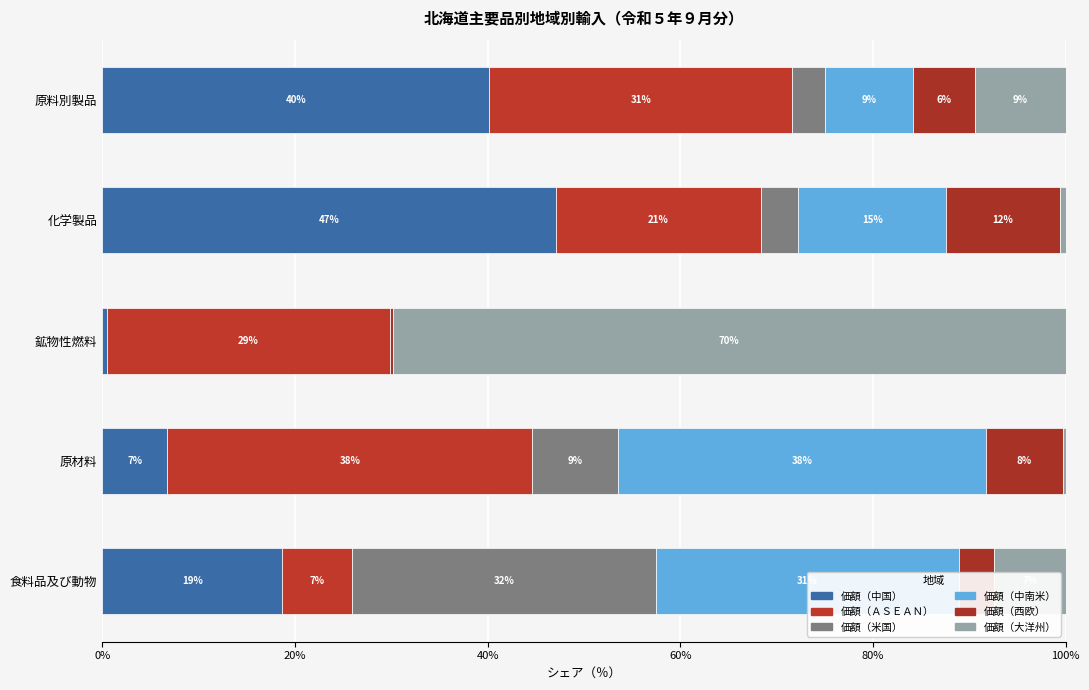

Which series has the largest total across all categories?

価額（ＡＳＥＡＮ）